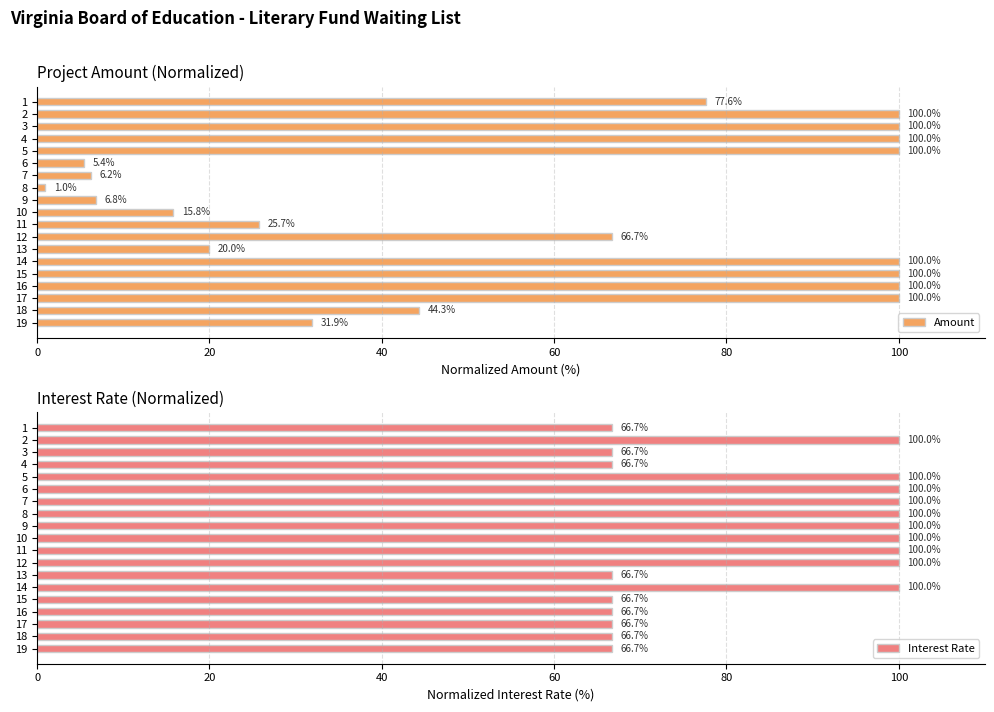

Reading left to right, extract all data points from this chart.

Amount: 77.6	100.0	100.0	100.0	100.0	5.4	6.2	1.0	6.8	15.8	25.7	66.7	20.0	100.0	100.0	100.0	100.0	44.3	31.9
Interest Rate: 66.7	100.0	66.7	66.7	100.0	100.0	100.0	100.0	100.0	100.0	100.0	100.0	66.7	100.0	66.7	66.7	66.7	66.7	66.7